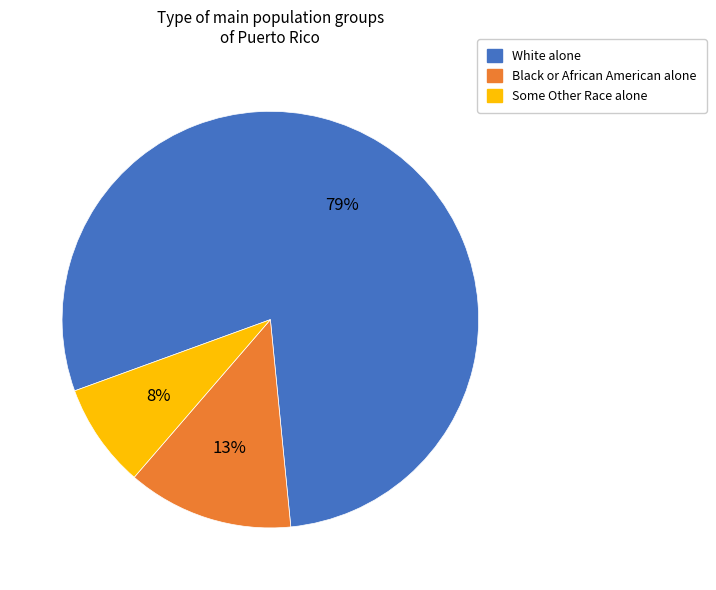

What is the smallest slice in the pie chart?

Some Other Race alone